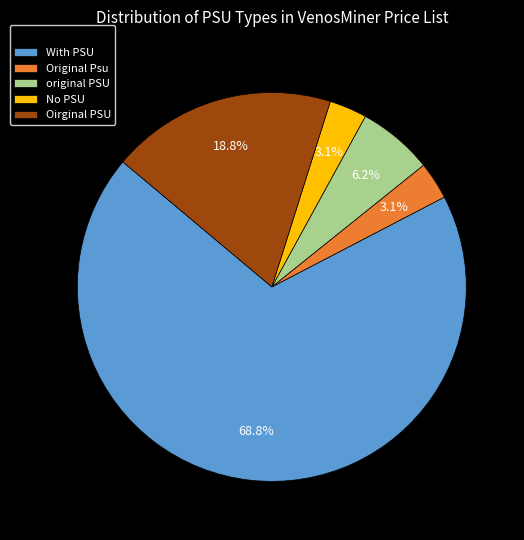

To the nearest percent, what is the combined percentage of original PSU and With PSU?

75%